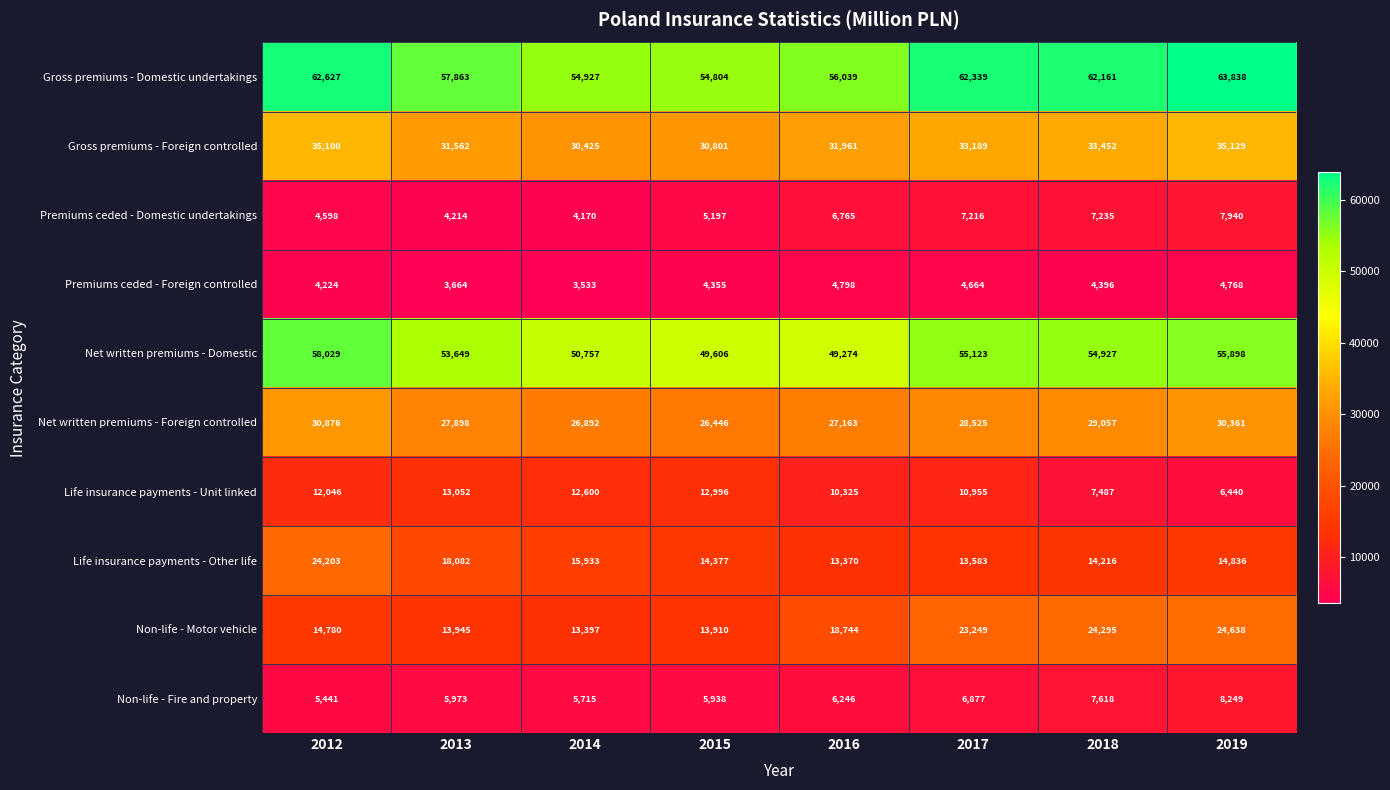

The Net written premiums - Domestic series shows 22070 at 2012. True or false?

False